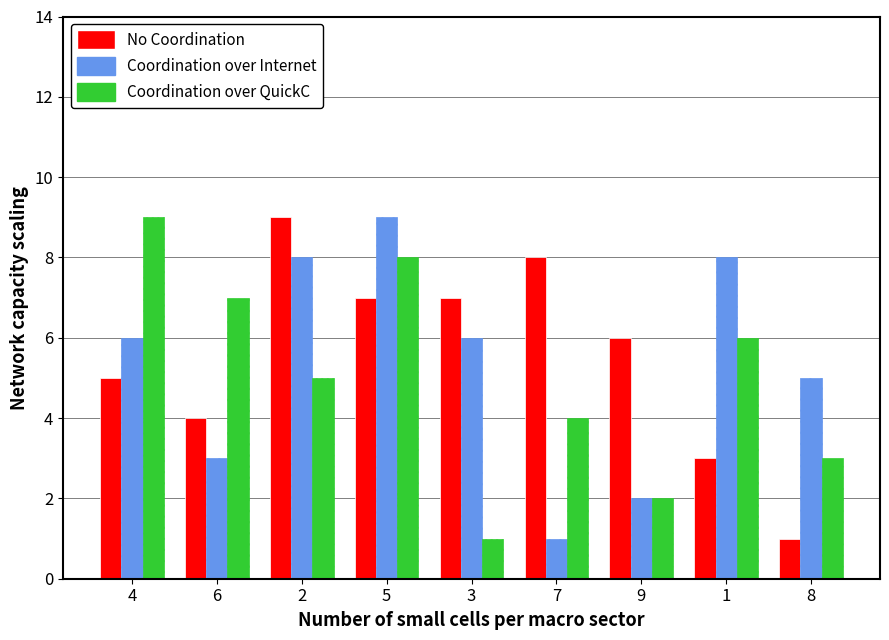

Reading left to right, extract all data points from this chart.

No Coordination: 5	4	9	7	7	8	6	3	1
Coordination over Internet: 6	3	8	9	6	1	2	8	5
Coordination over QuickC: 9	7	5	8	1	4	2	6	3